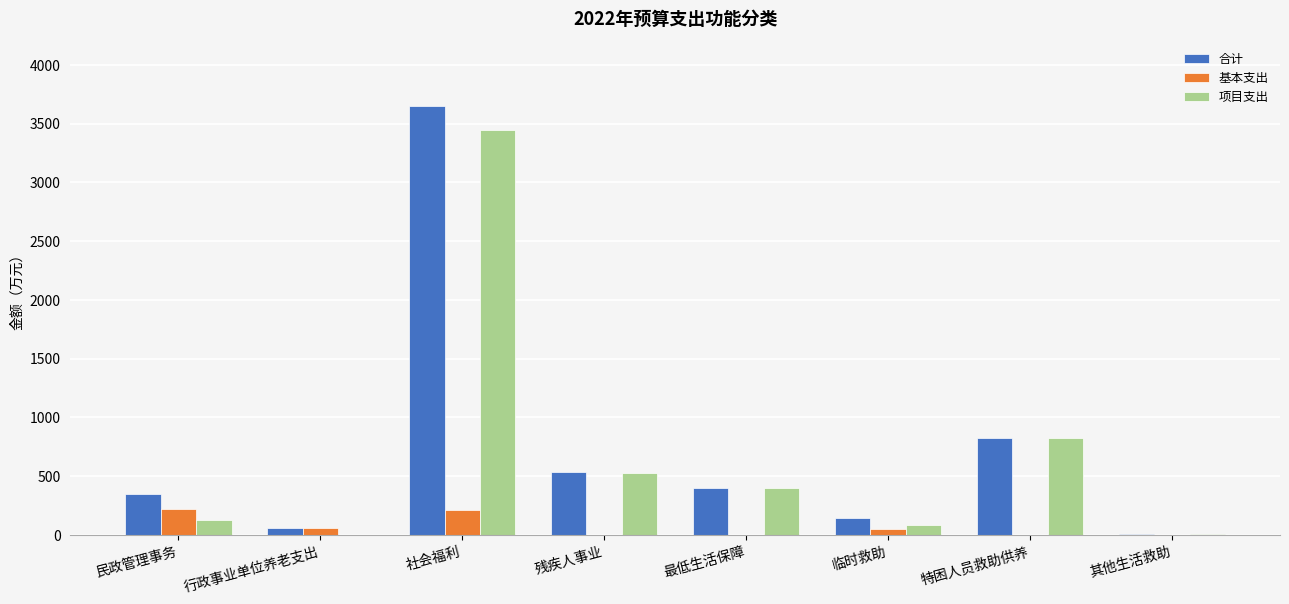

At which label is 项目支出 closest to 1721?

特困人员救助供养